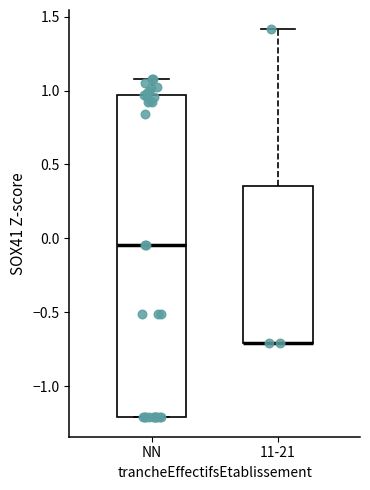

Where is the lower edge of the box for NN on the y-axis? The values are not printed on the chart, so give them approximately, as read against the axis.

-1.20